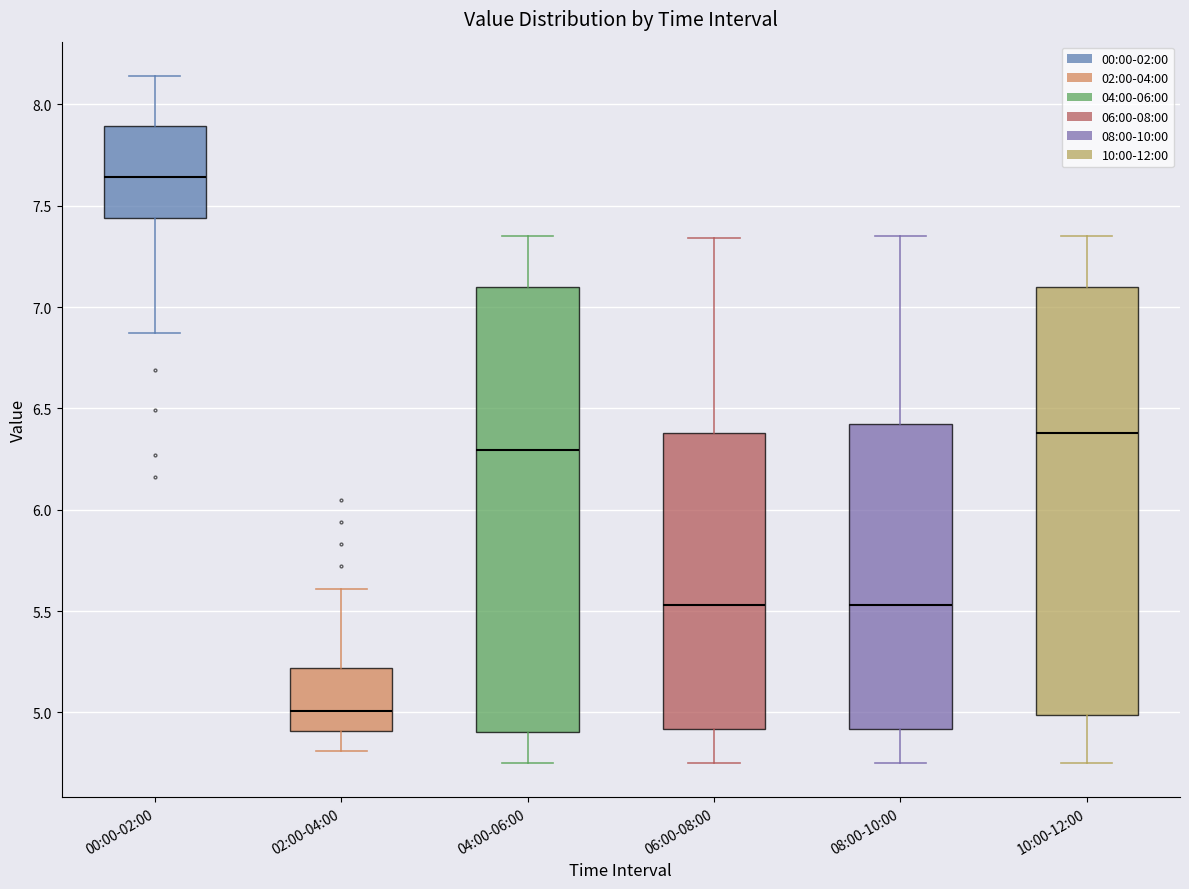

Where is the upper edge of the box for 06:00-08:00 on the y-axis? The values are not printed on the chart, so give them approximately, as read against the axis.

6.40